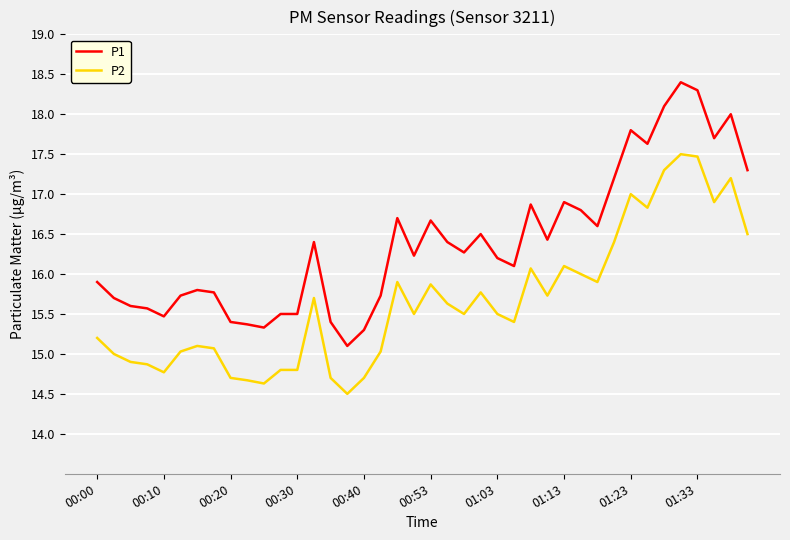

List the series in order of their peak value, lowest first.

P2, P1